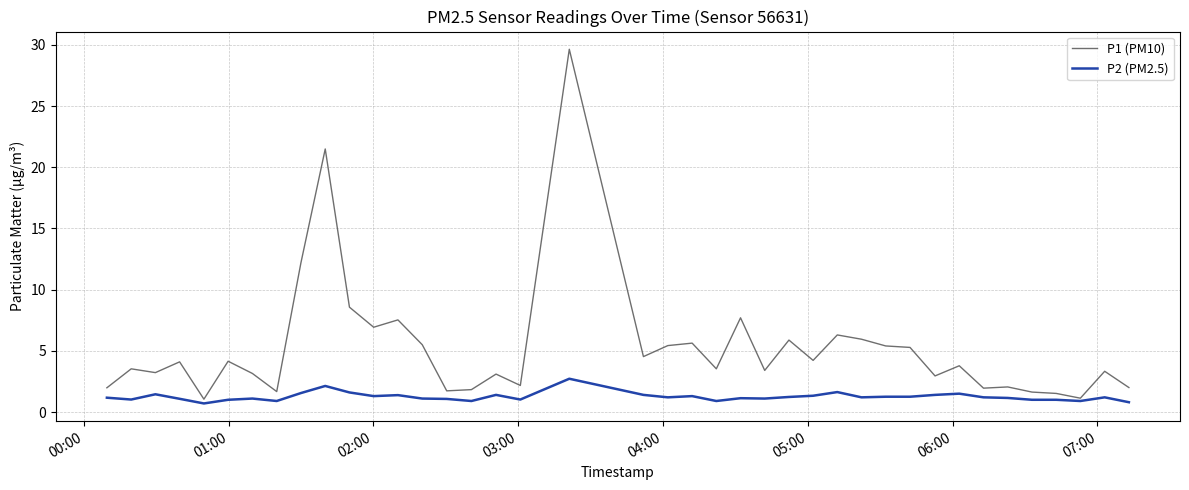

What is the smallest value displayed?

0.7